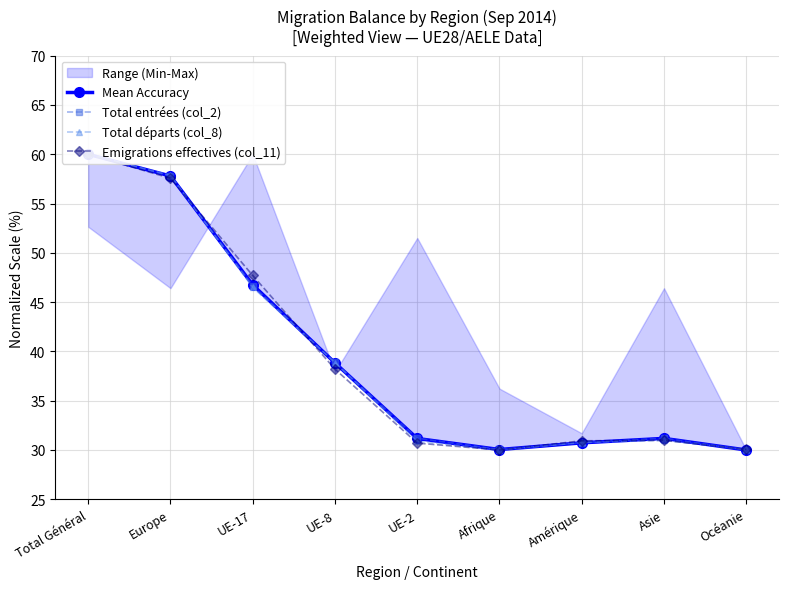

What is the greatest value displayed?

60.0